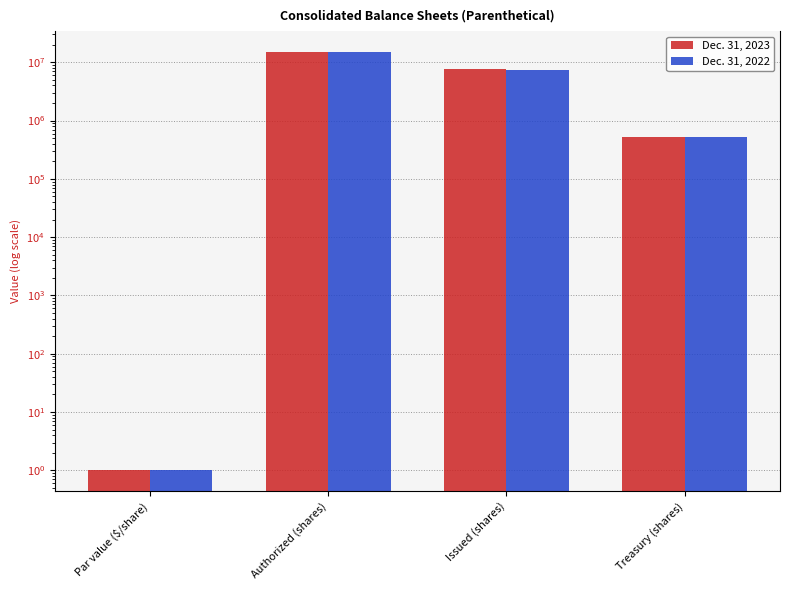

True or false: Dec. 31, 2022 has a value of 26632127 at Authorized (shares).

False